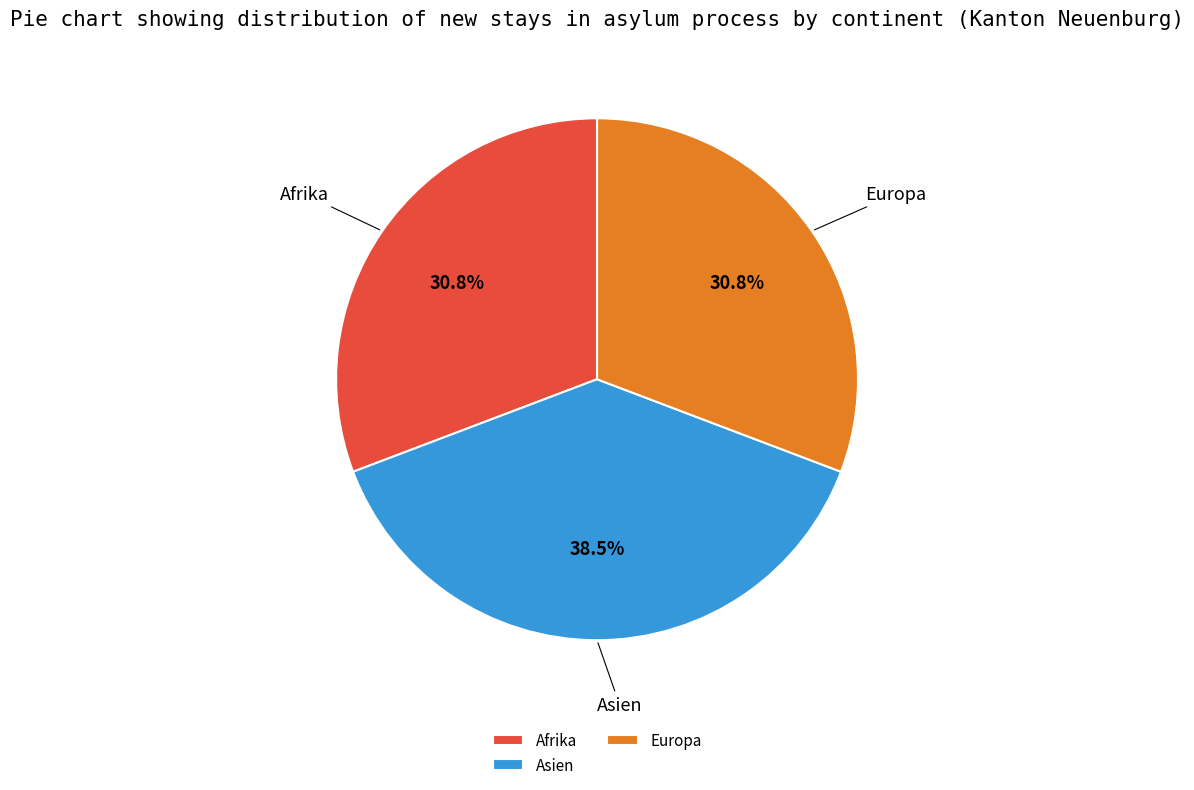

Which category has the biggest portion of the pie?

Asien